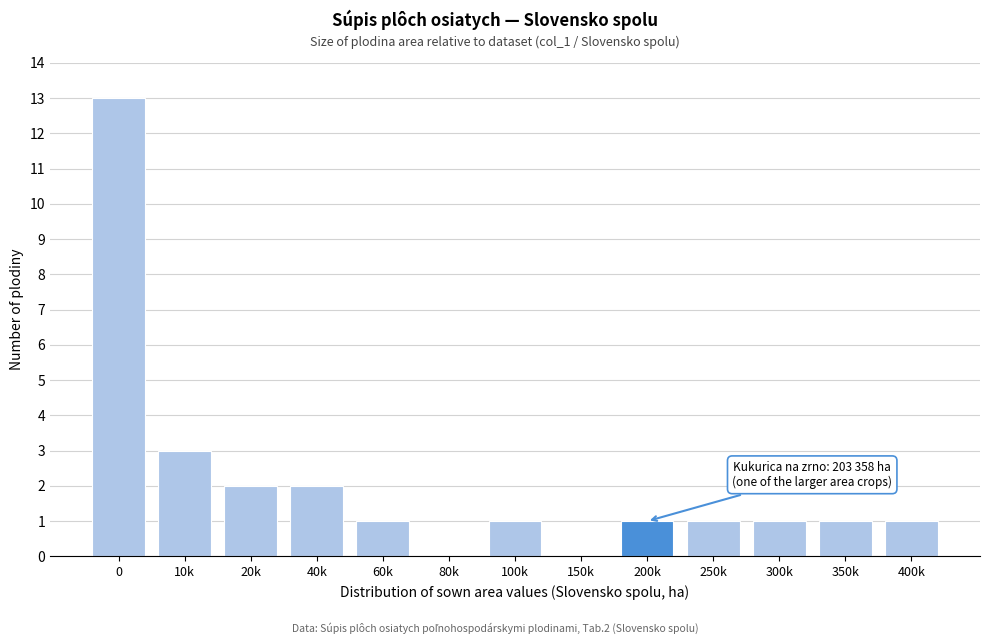

Reading left to right, list all the values displayed in this chart.

0=13	10k=3	20k=2	40k=2	60k=1	80k=0	100k=1	150k=0	200k=1	250k=1	300k=1	350k=1	400k=1